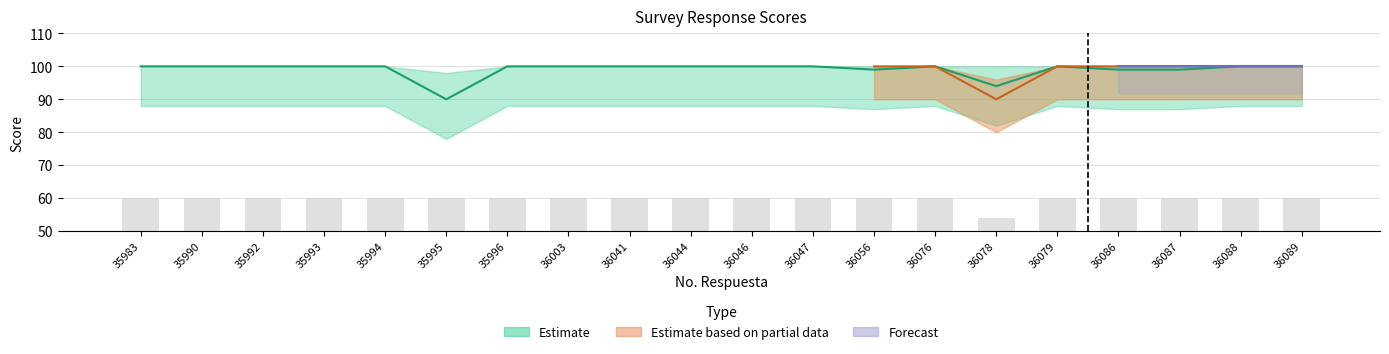

What is the maximum value shown in the chart?

100